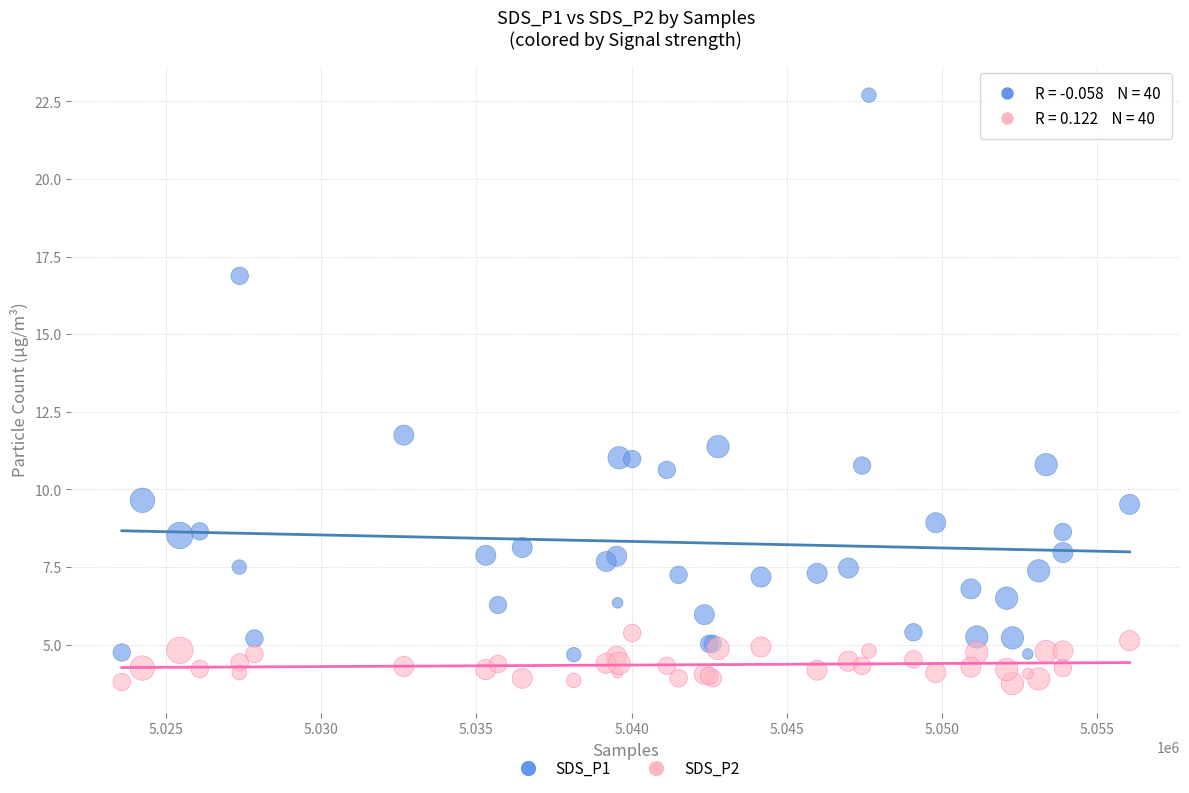

Which series reaches the minimum Y coordinate?

SDS_P2